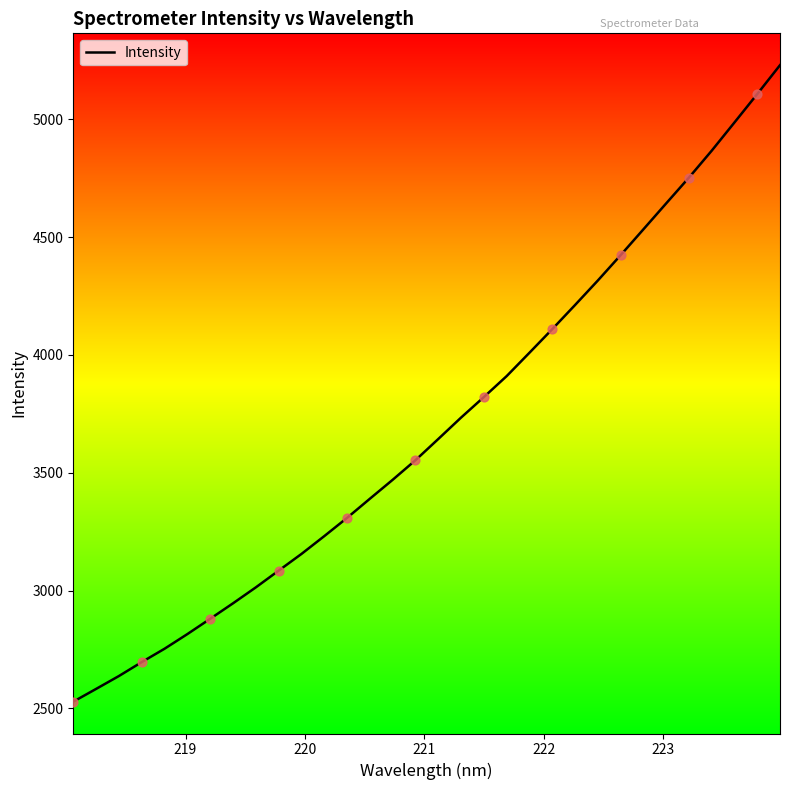

What is the greatest value displayed?

5229.9